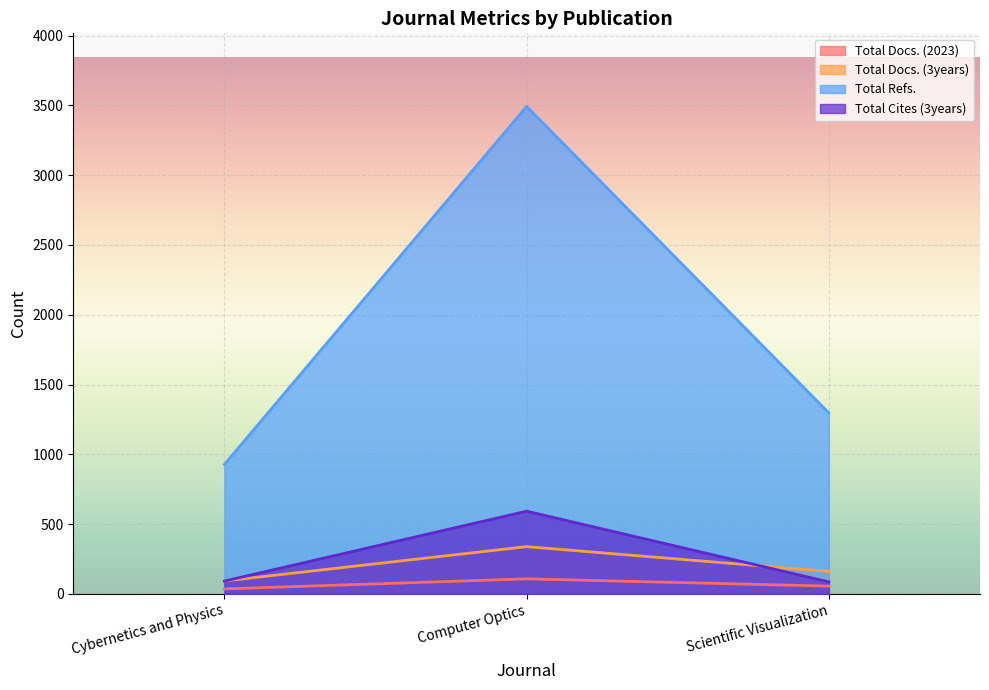

Which series changed the most between Cybernetics and Physics and Computer Optics?

Total Refs.